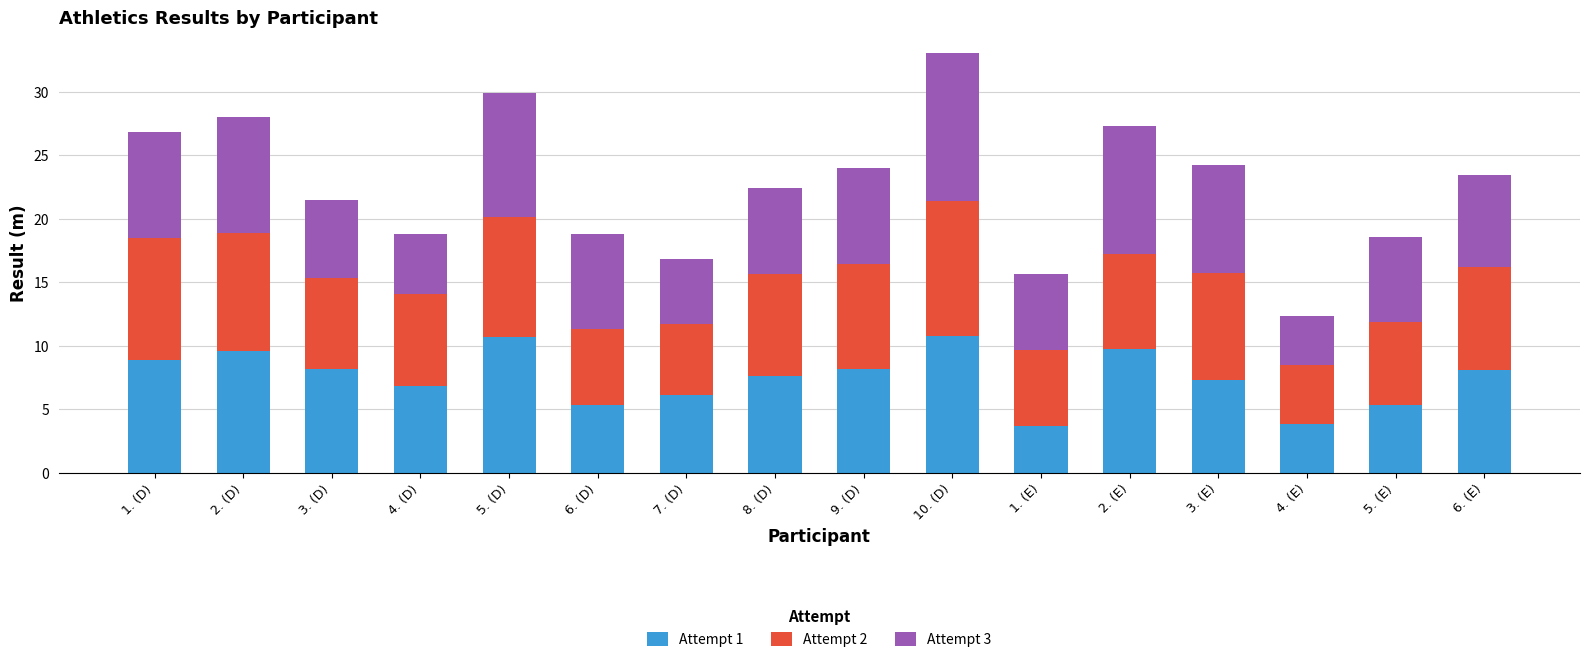

At which category is the sum across all series the highest?

10. (D)